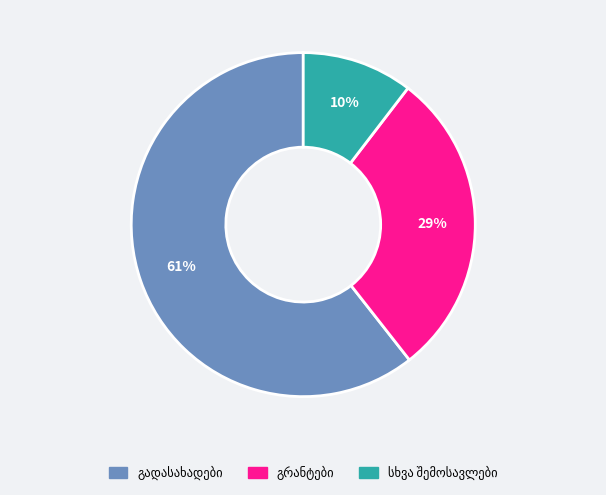

How many slices are in this pie chart?

3